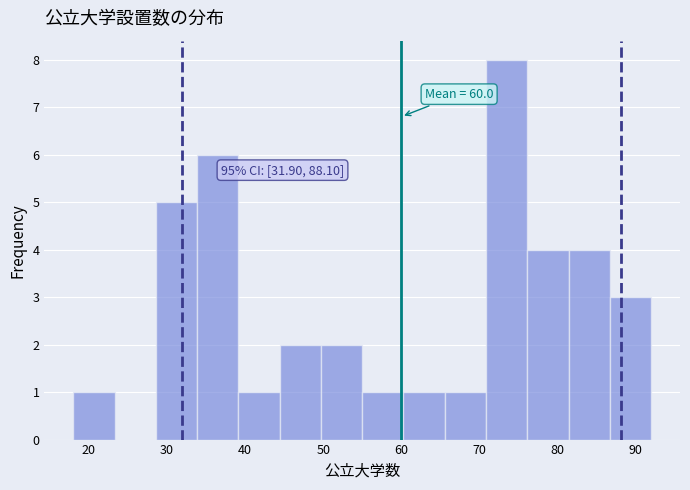

Over which range of the x-axis is the bar tallest?

71 to 76